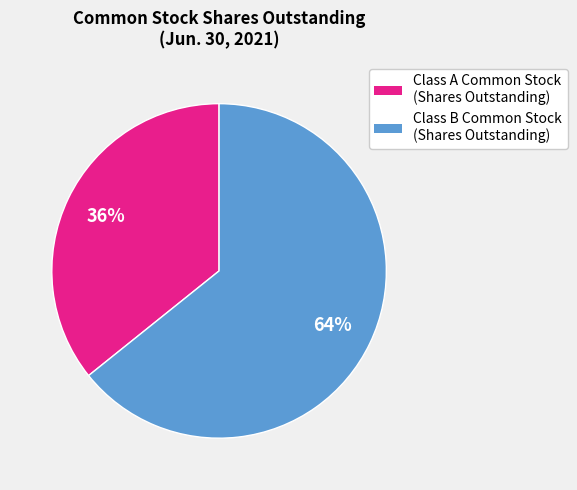

What is the ratio of the value at Class B Common Stock (Shares Outstanding) to the value at Class A Common Stock (Shares Outstanding)?

1.8